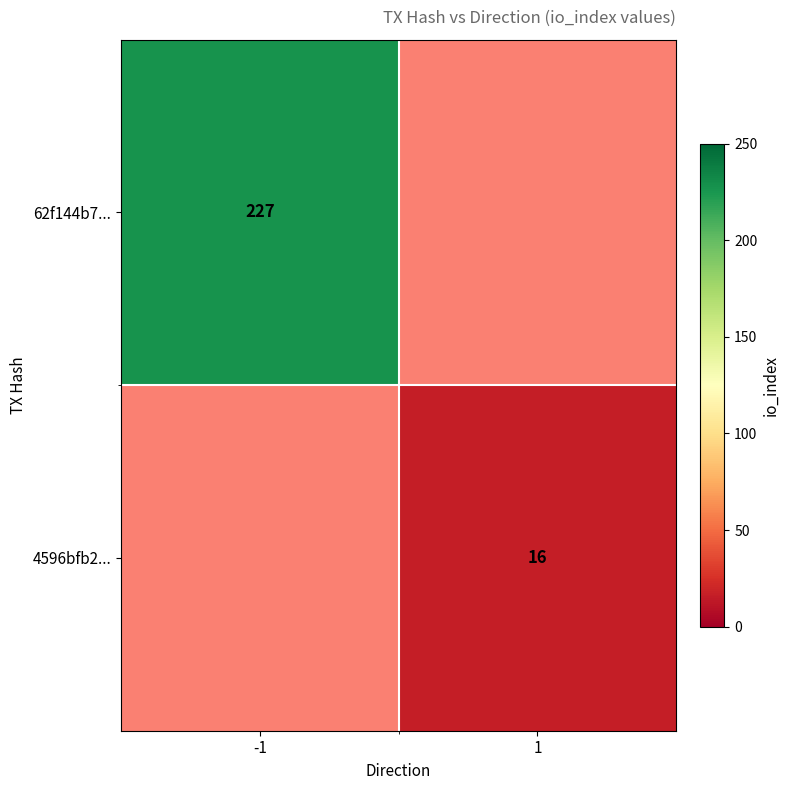

The value of 4596bfb2... at 1 is 16. True or false?

True